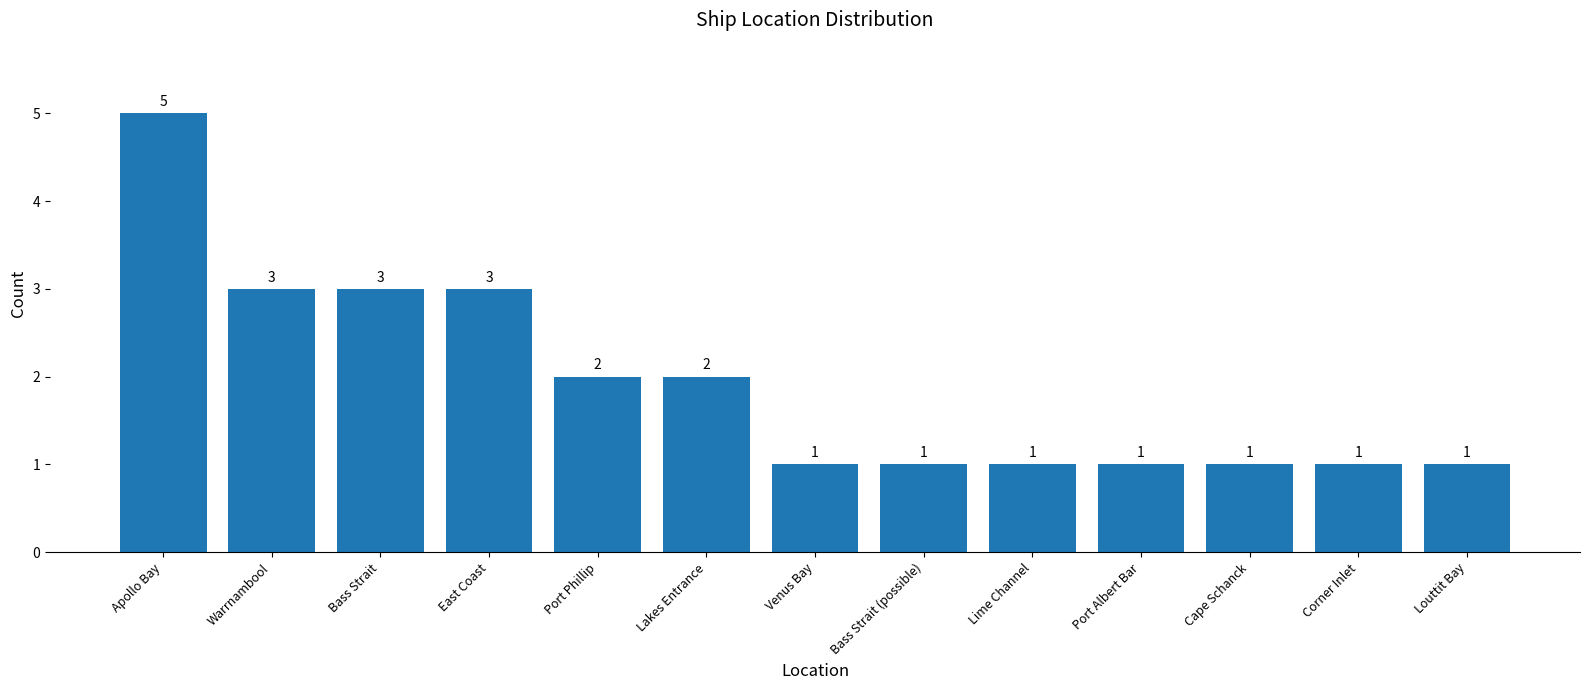

The chart shows a value of 1 at Corner Inlet. True or false?

True